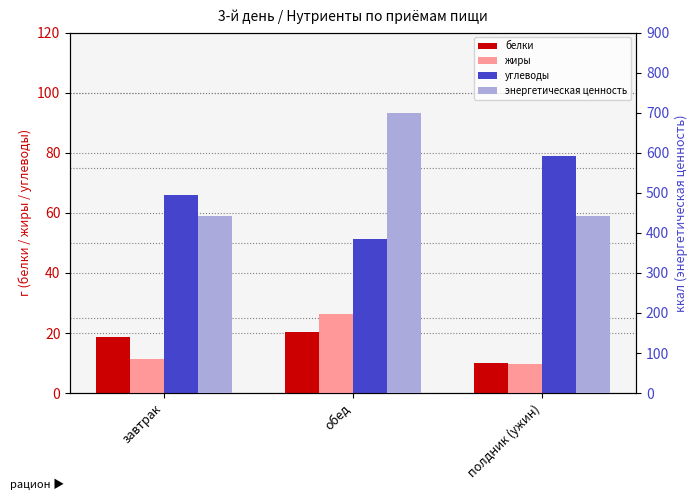

What is the sum of all энергетическая ценность values?

1584.9